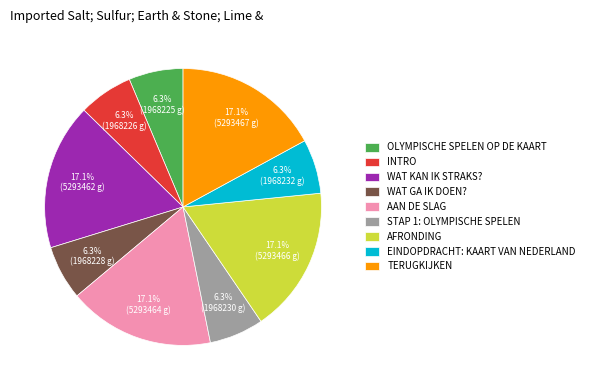

Is there a majority slice in this chart?

No